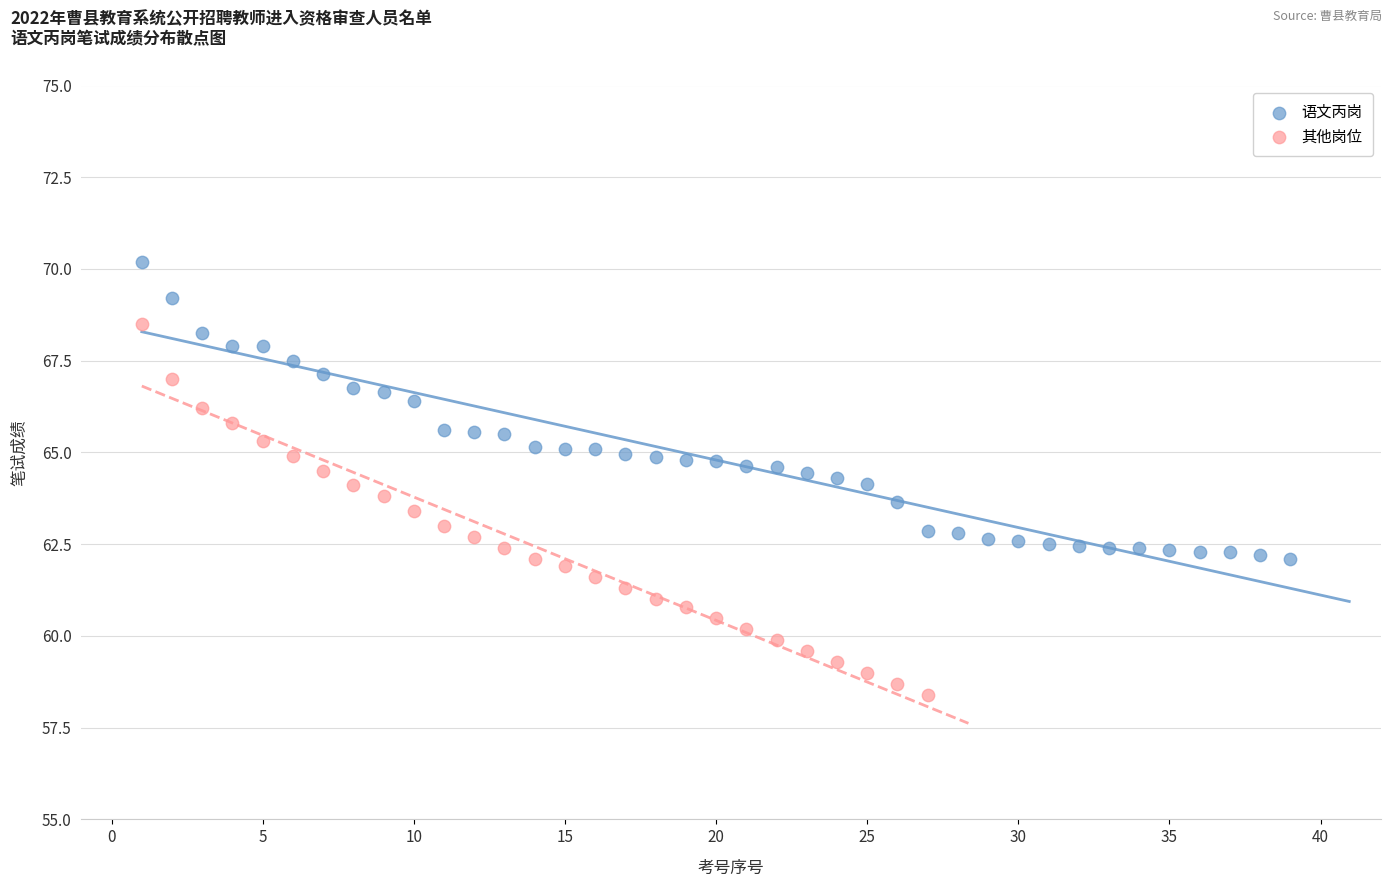

Which series contains the highest Y value?

语文丙岗